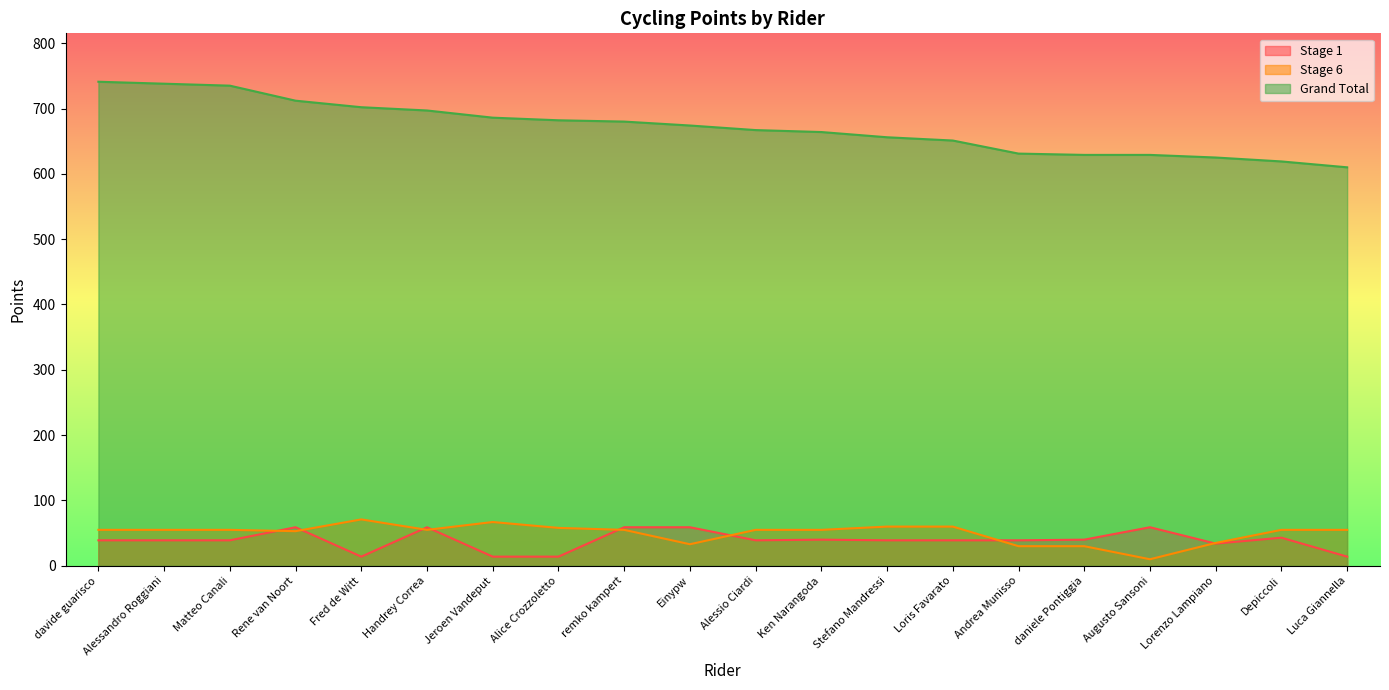

What is the lowest value of the Stage 6 series?

10